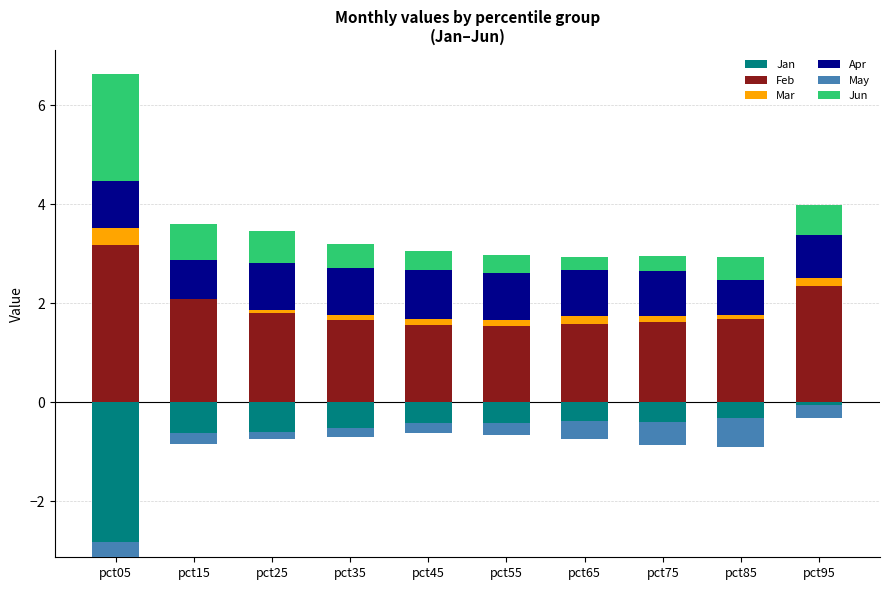

What is the sum of all Jun values?

6.4